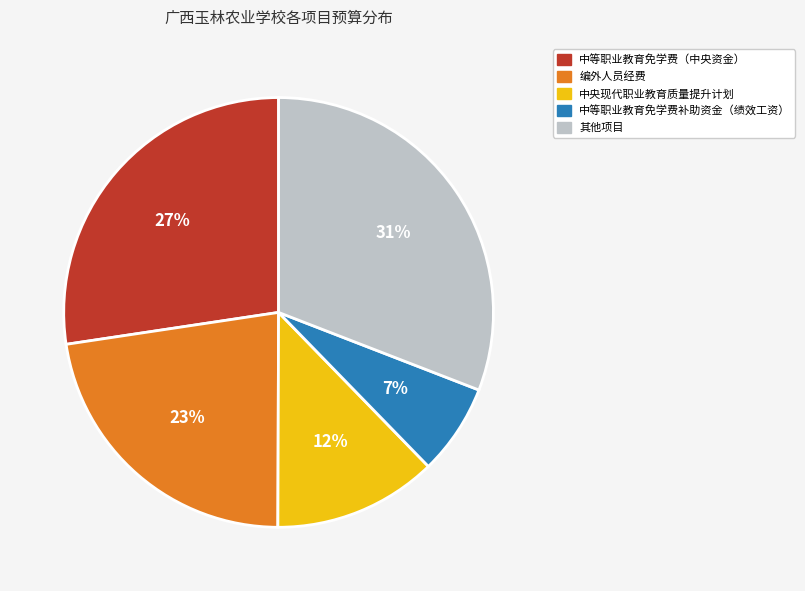

Is there a majority slice in this chart?

No